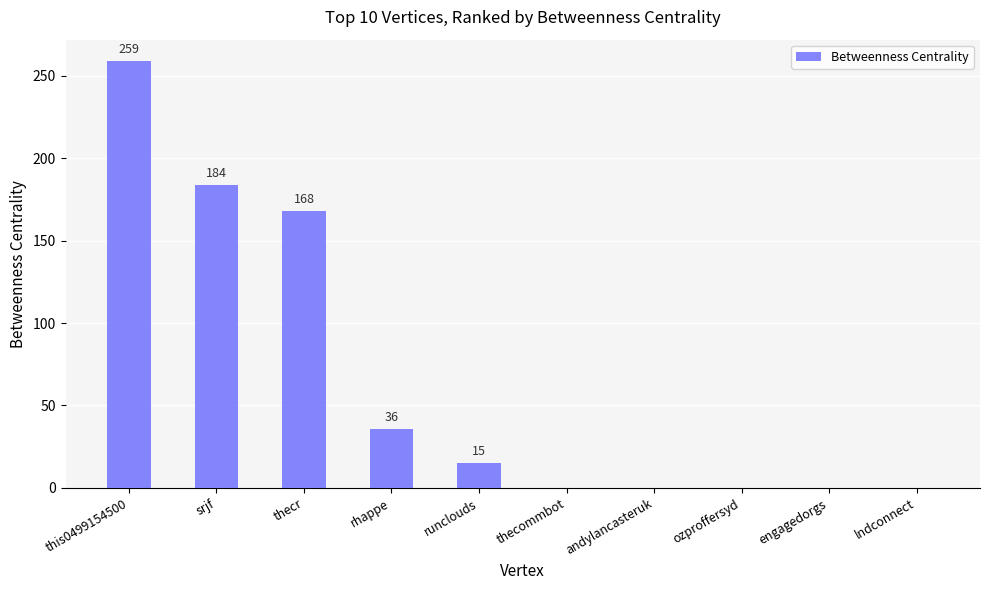

How many positive values are there?

5